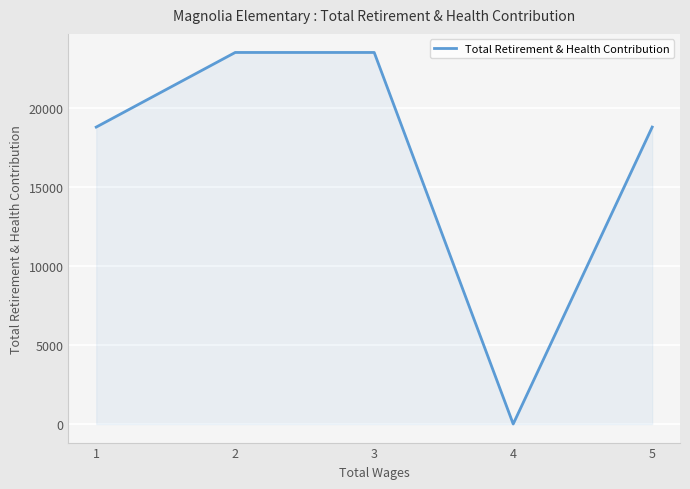

What is the average value?

16934